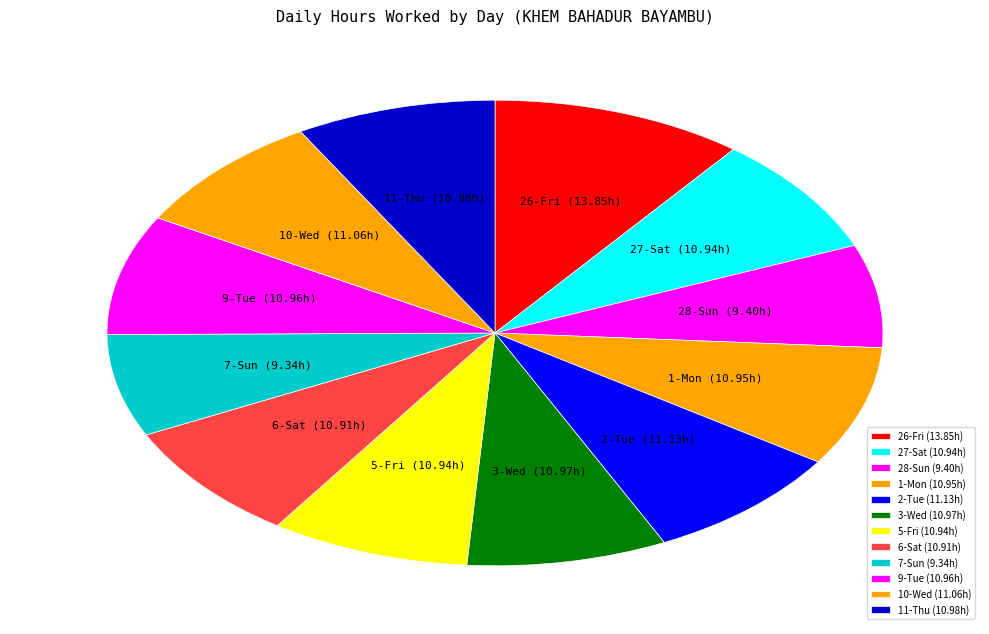

Is there a majority slice in this chart?

No